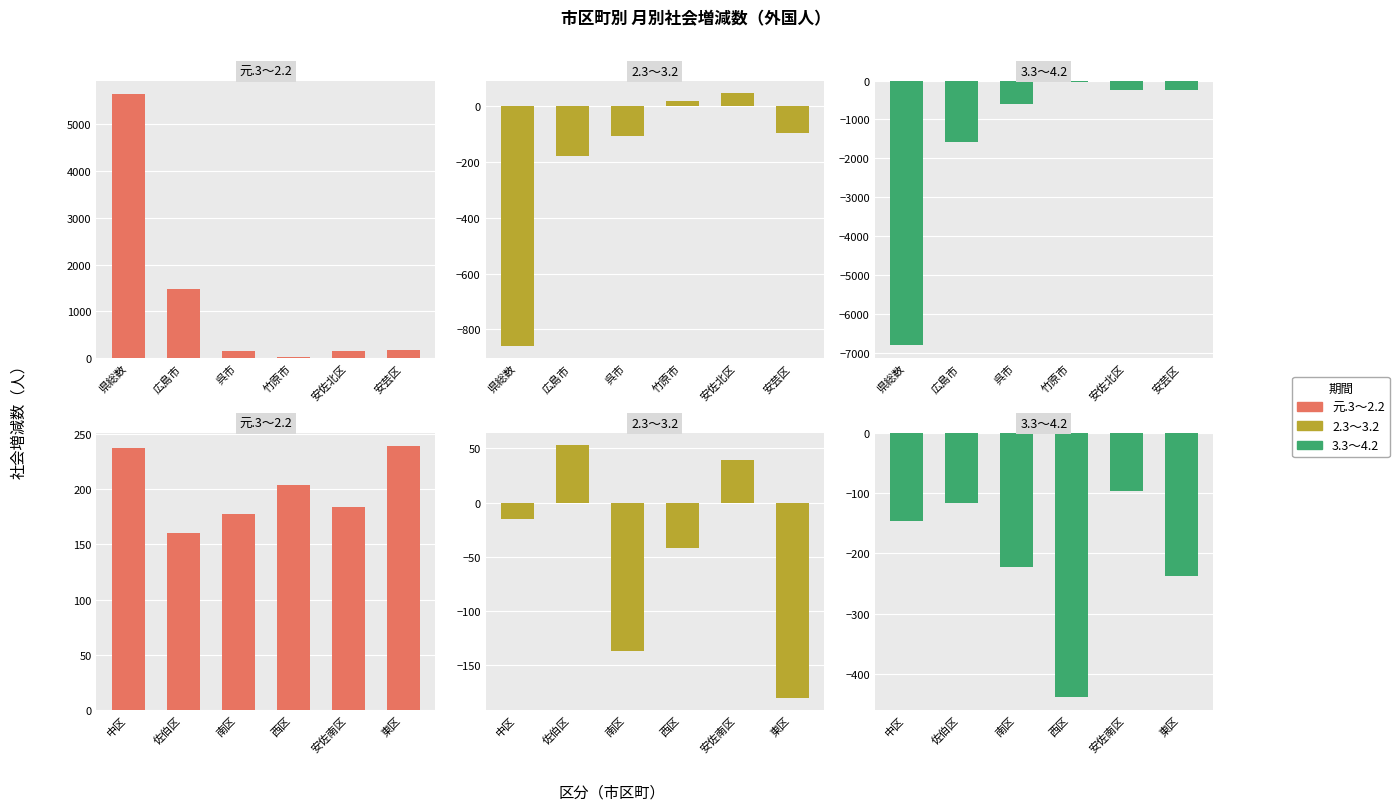

What is the value of the 元.3～2.2 bar at the 5th from the left?

184